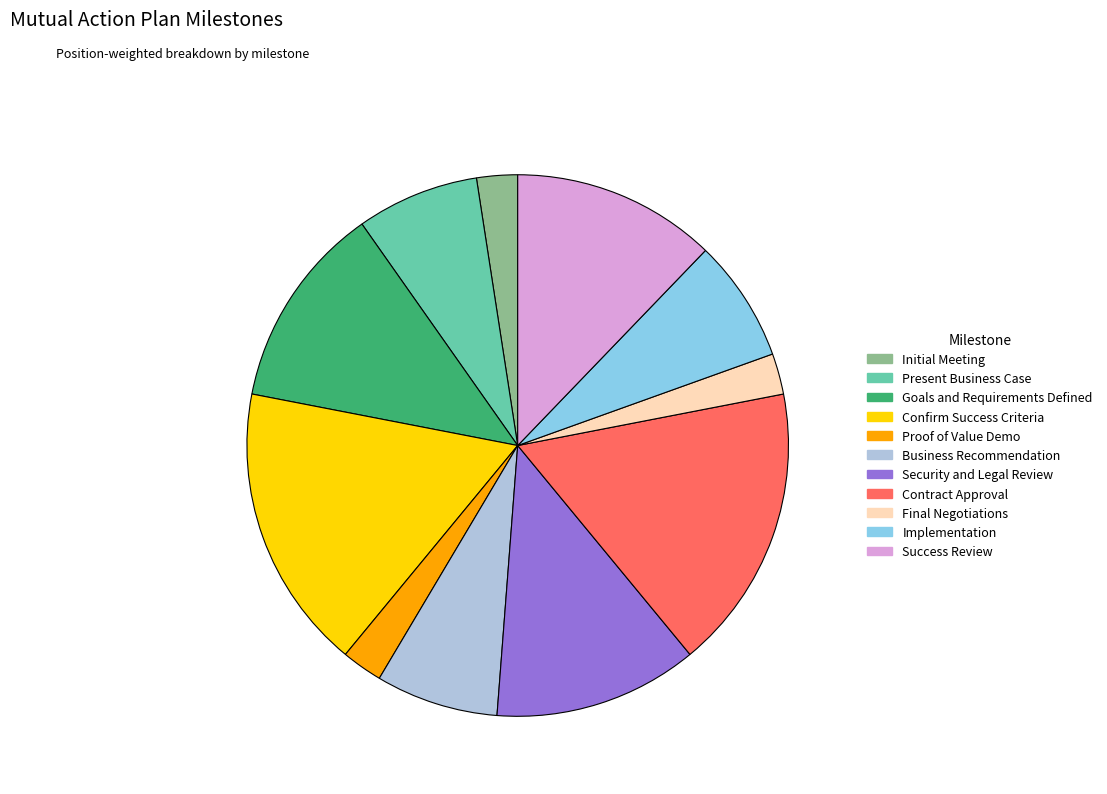

How many slices are in this pie chart?

11